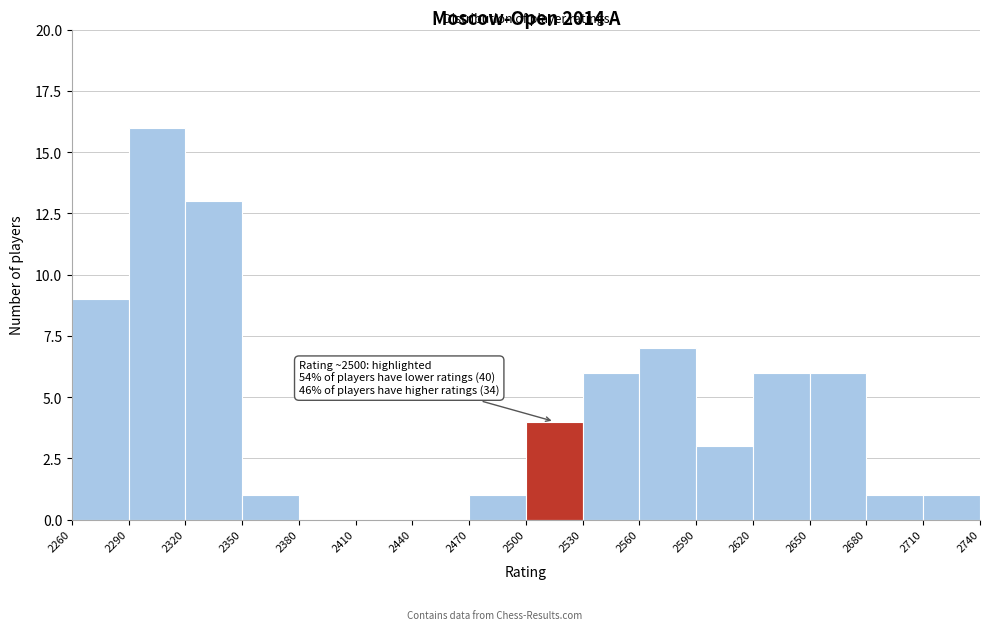

Which range on the x-axis has the tallest bar?

2290 to 2320